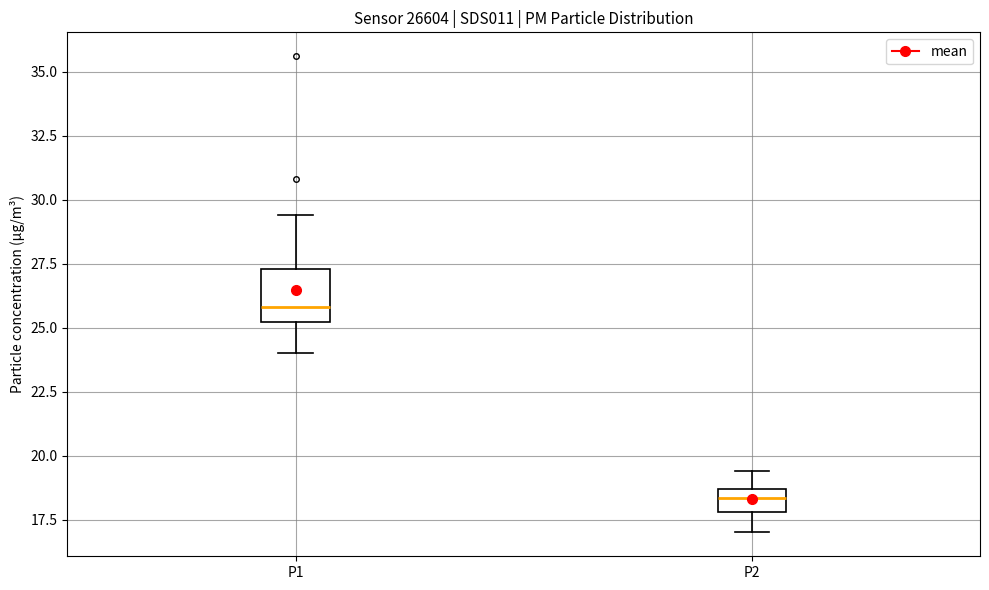

Where is the lower edge of the box for P1 on the y-axis? The values are not printed on the chart, so give them approximately, as read against the axis.

25.0